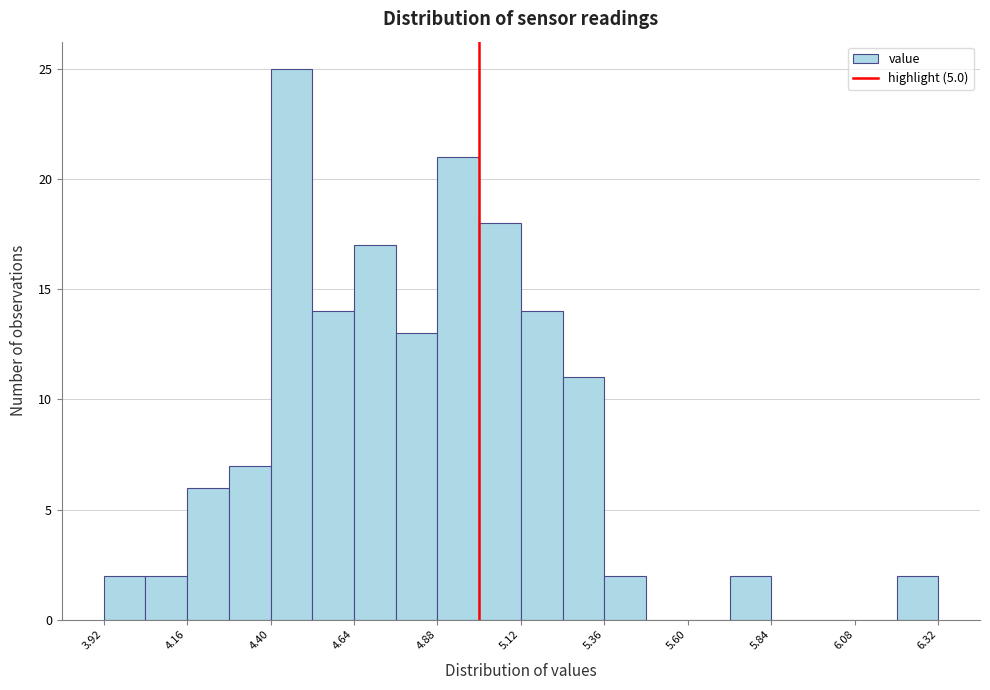

Around what value on the x-axis is the tallest bar? Give the approximate position of its centre, as read against the axis.

4.45